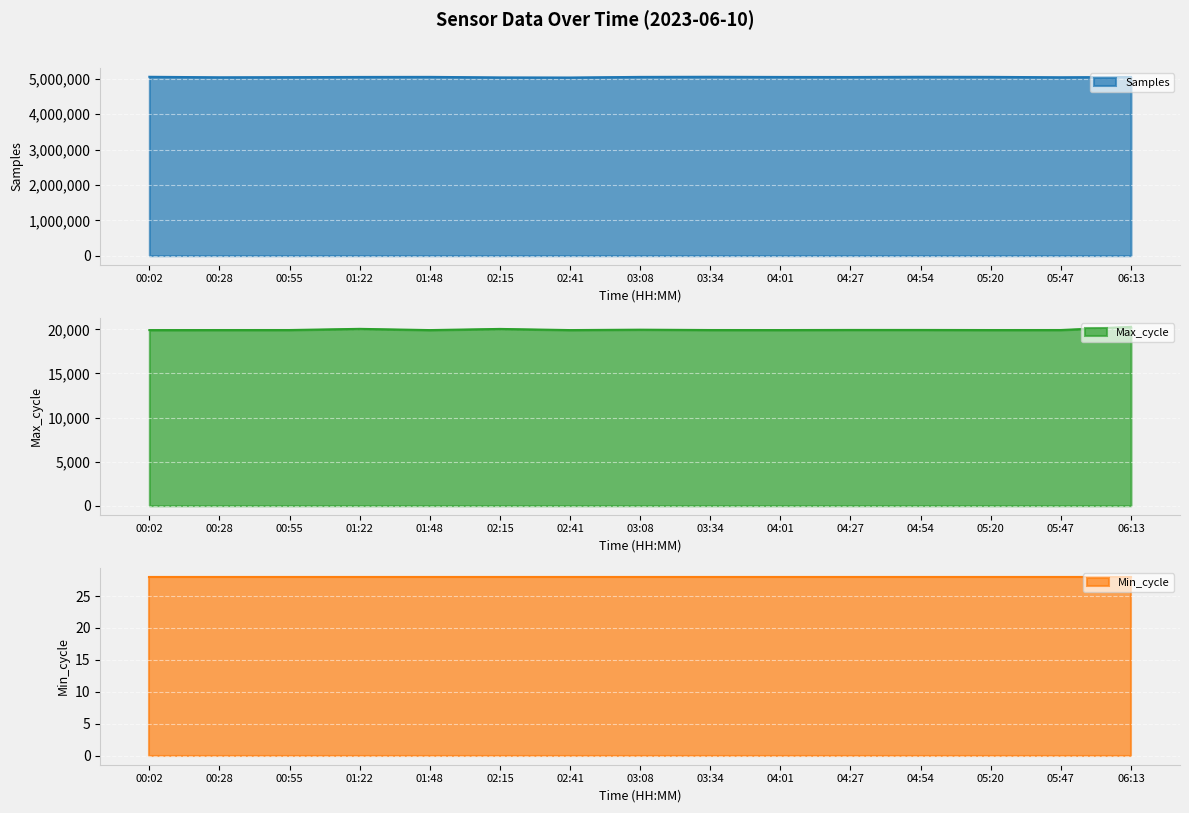

True or false: Samples and Max_cycle cross at least once.

False